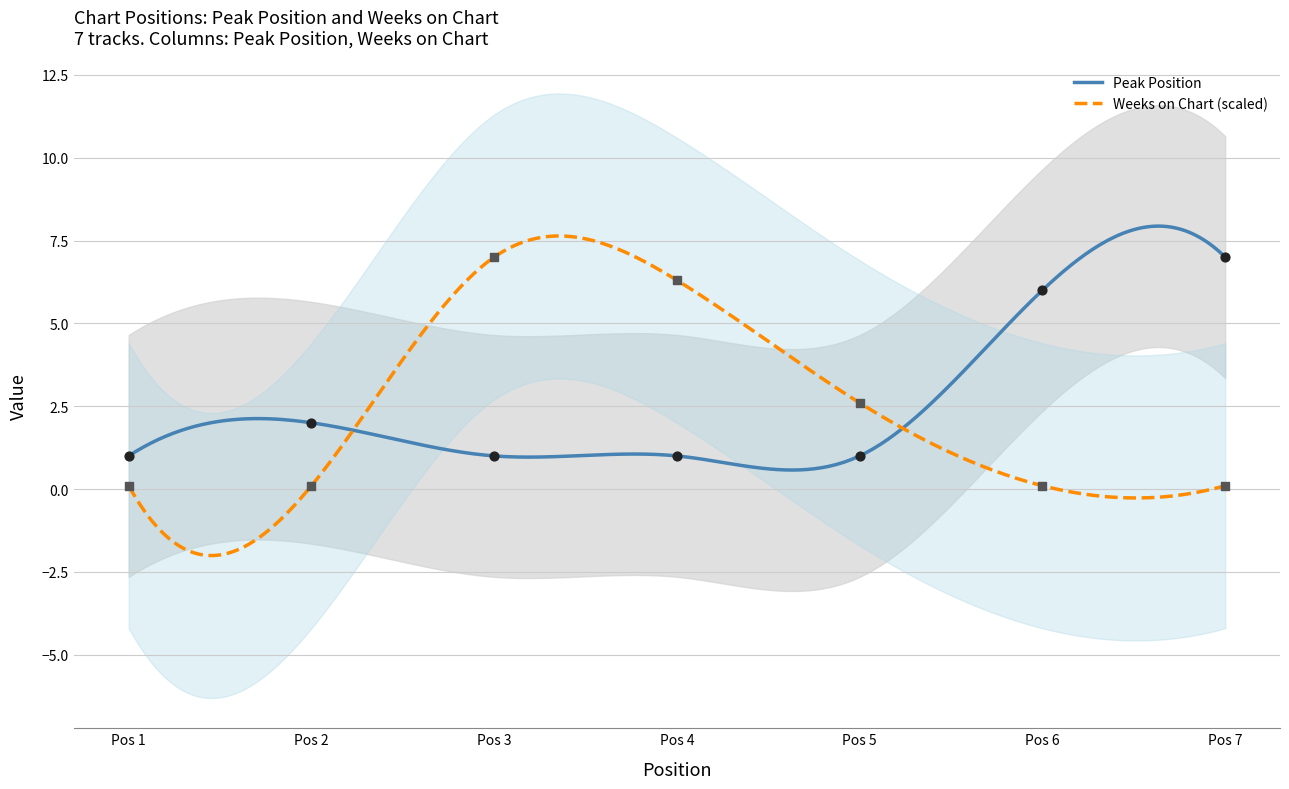

At how many categories does at least one series exceed 1?

6